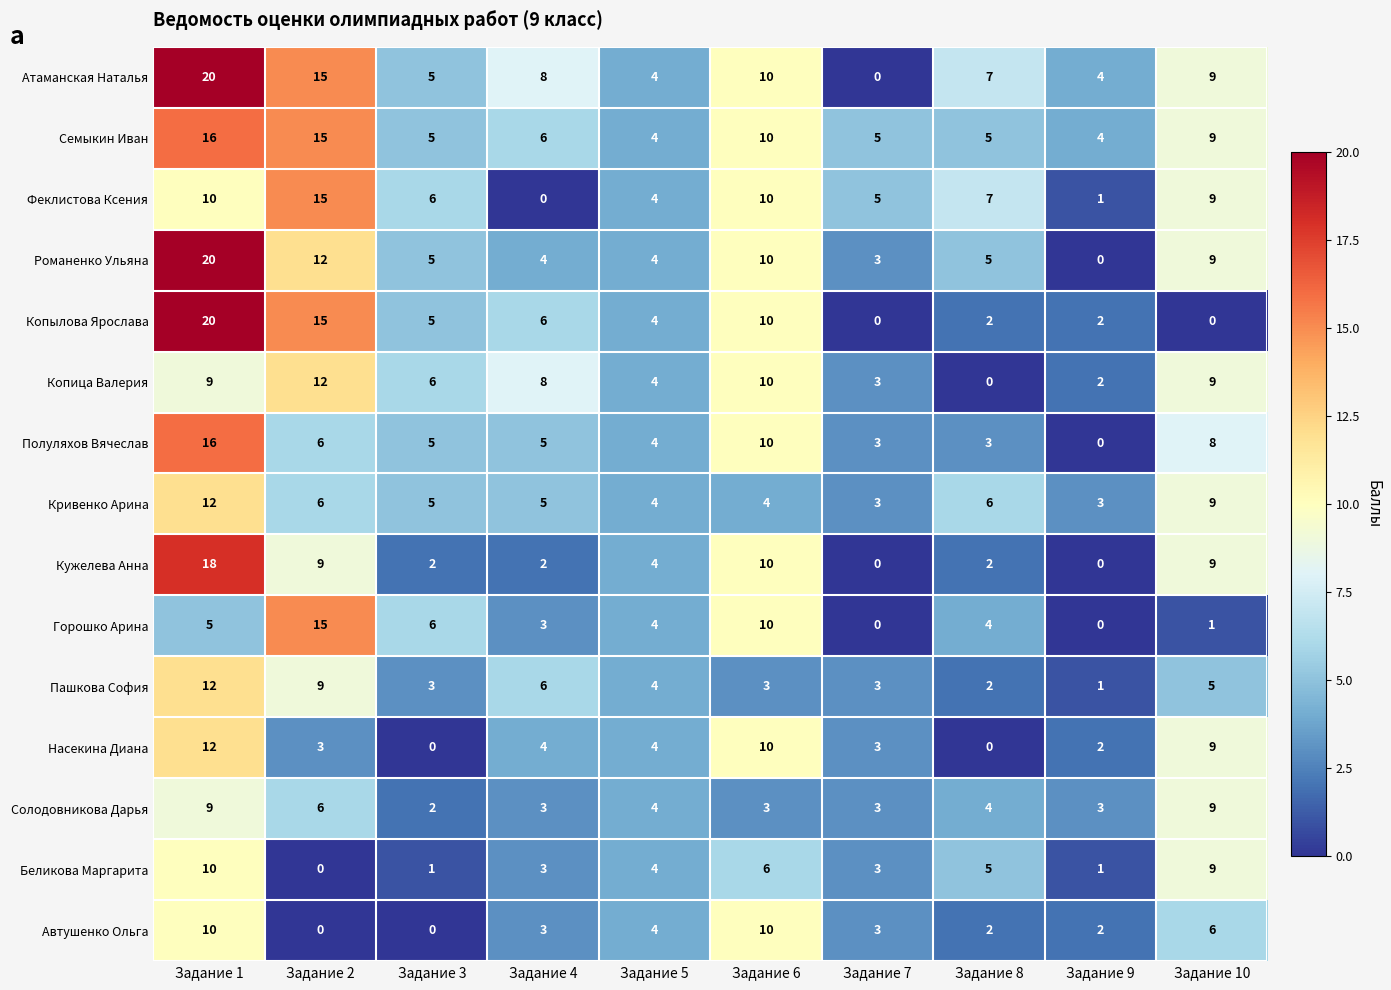

At which label does Насекина Диана first exceed 4?

Задание 1